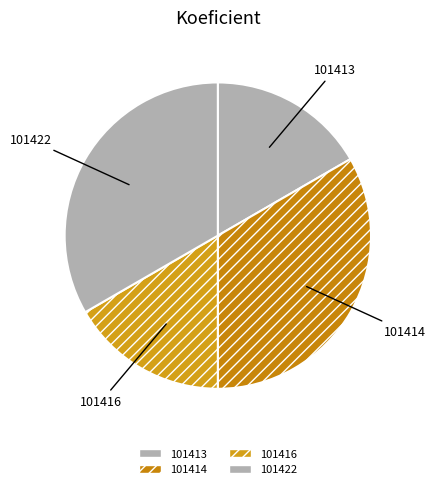

What is the ratio of the value at 101422 to the value at 101414?

1.0